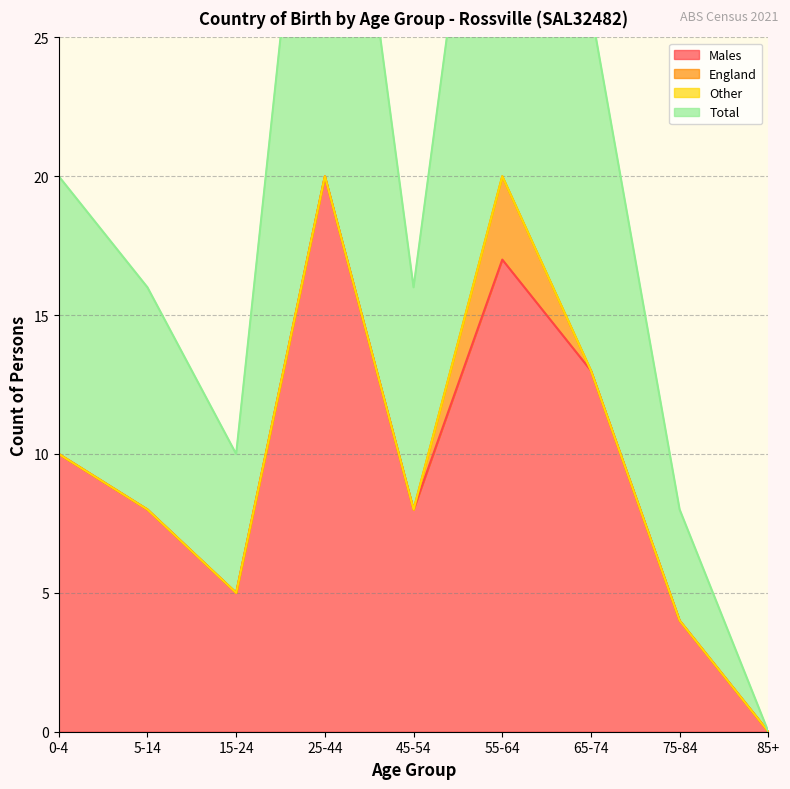

The Males series shows 23 at 55-64. True or false?

False